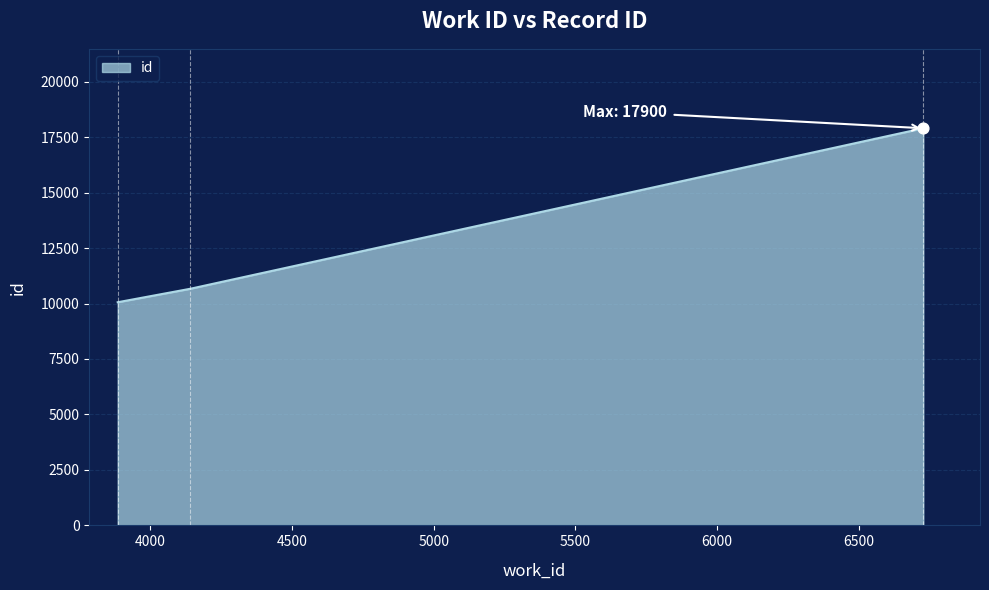

What is the smallest value displayed?

10058